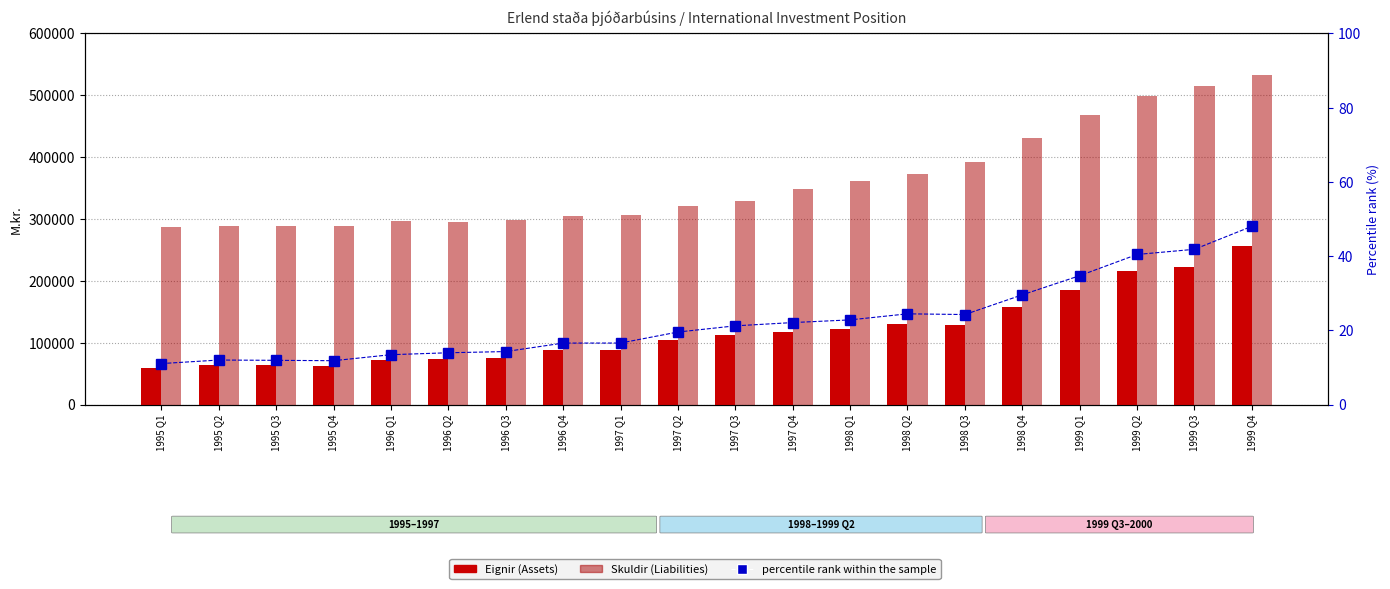

How many values in the percentile rank within the sample series are below 21?

10